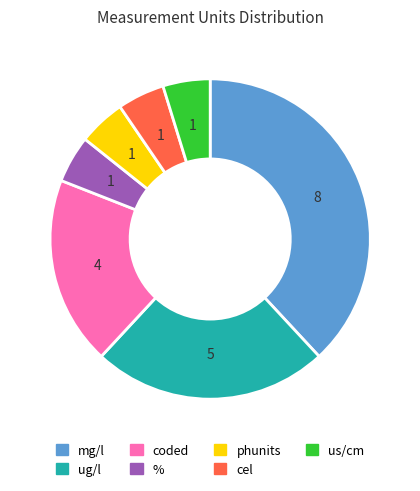

Is mg/l the majority of the pie?

No